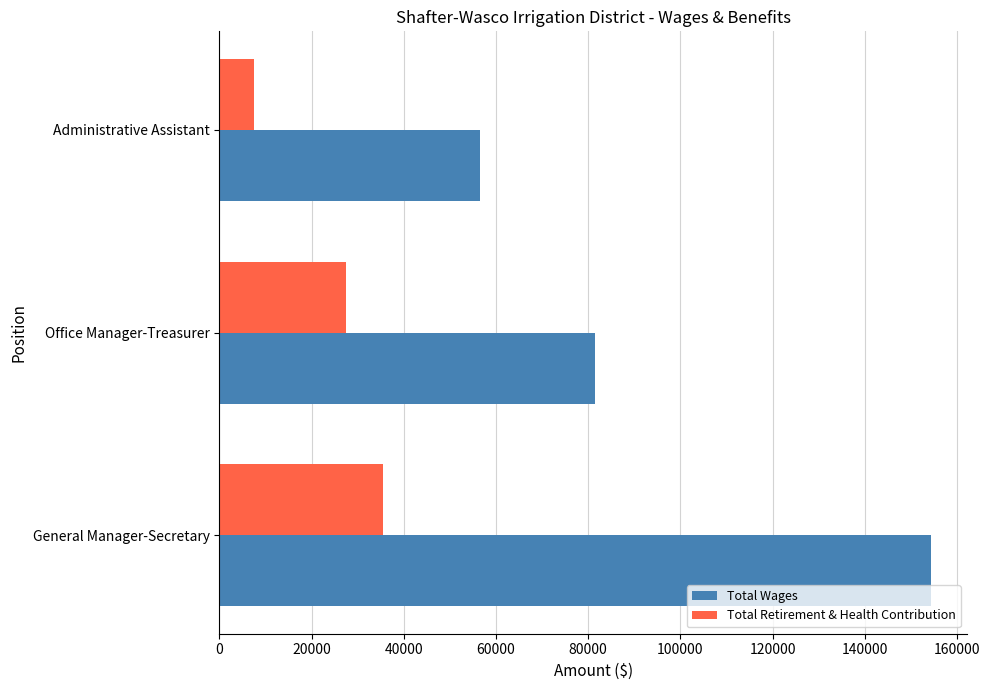

Rank the series by their maximum value, from lowest to highest.

Total Retirement & Health Contribution, Total Wages